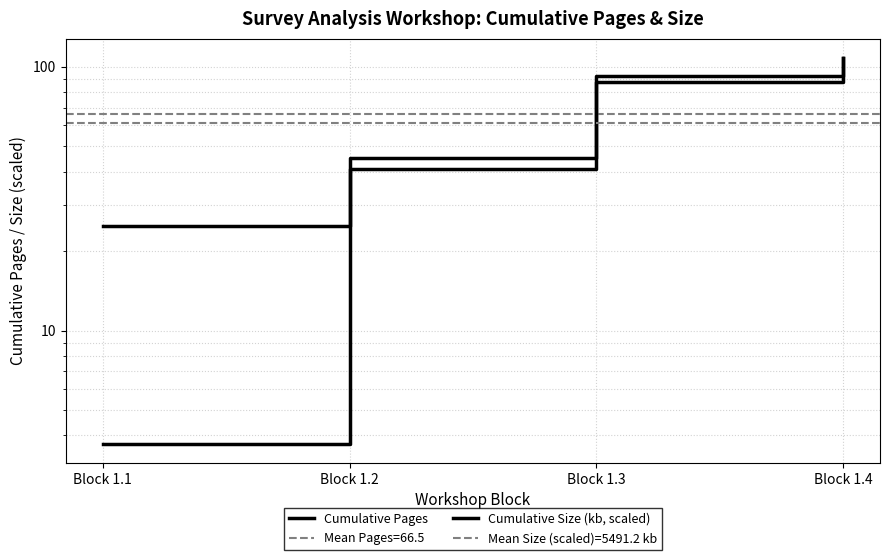

List the series in order of their overall mean, lowest first.

Cumulative Size (kb, scaled), Cumulative Pages